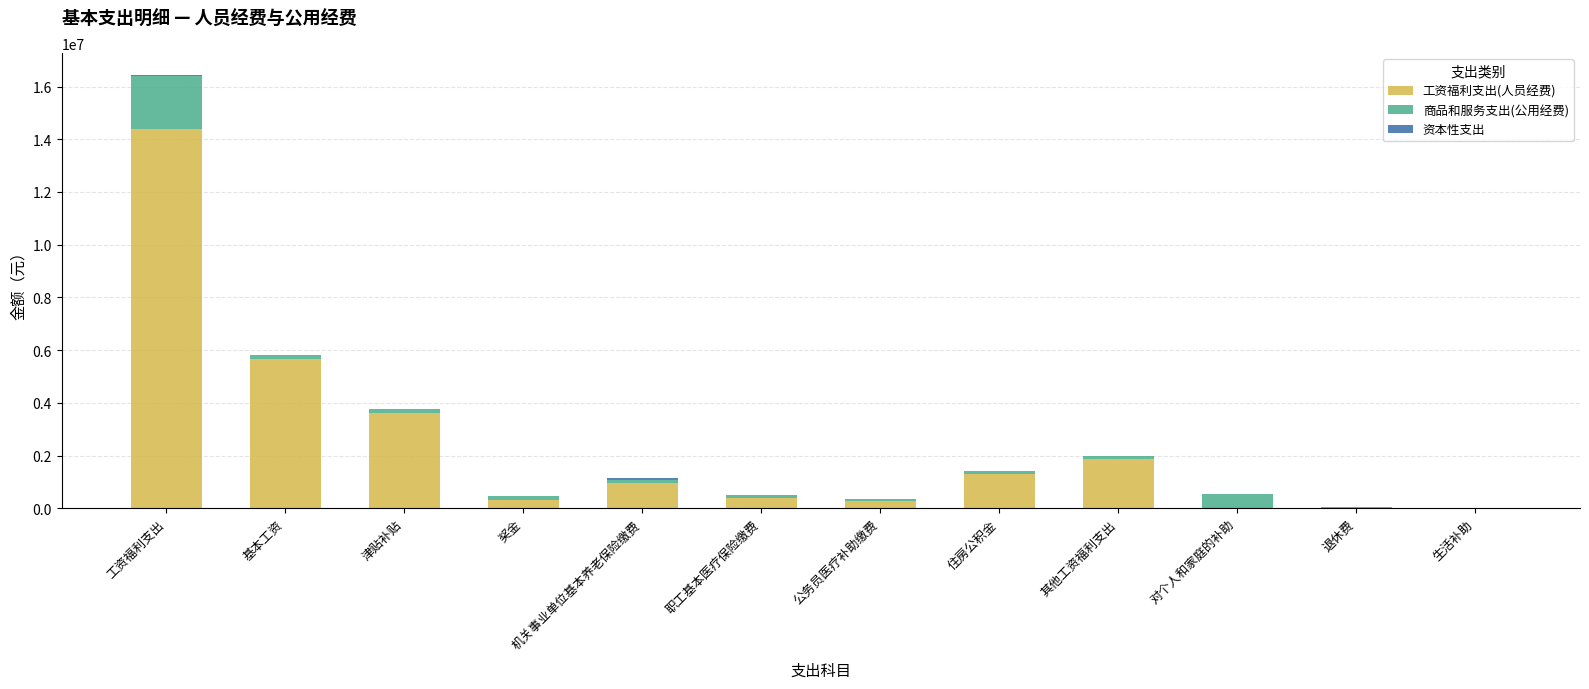

Where is 工资福利支出(人员经费) nearest to the value 7200180?

基本工资